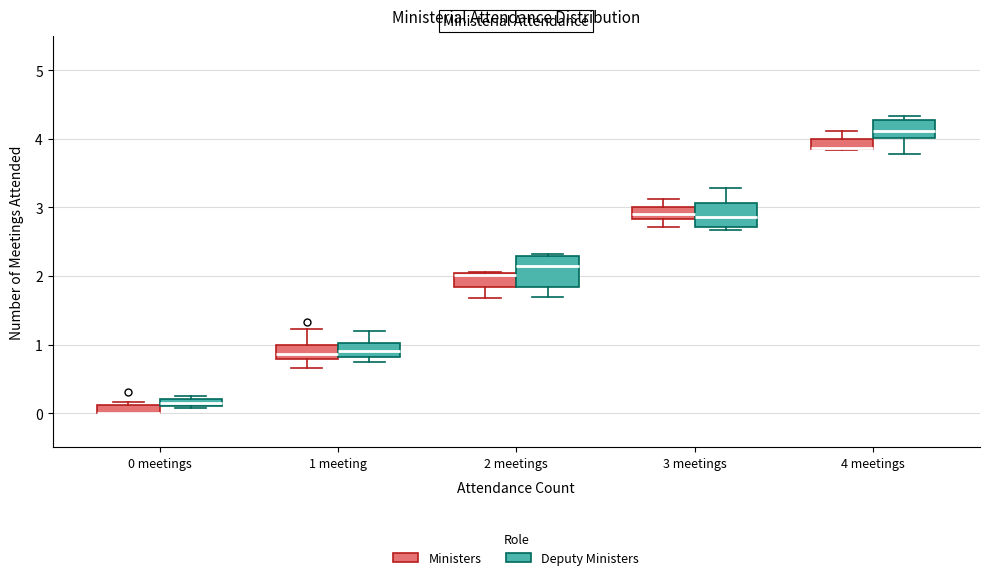

Where is the upper edge of the box for 0 meetings (Ministers) on the y-axis? The values are not printed on the chart, so give them approximately, as read against the axis.

0.1